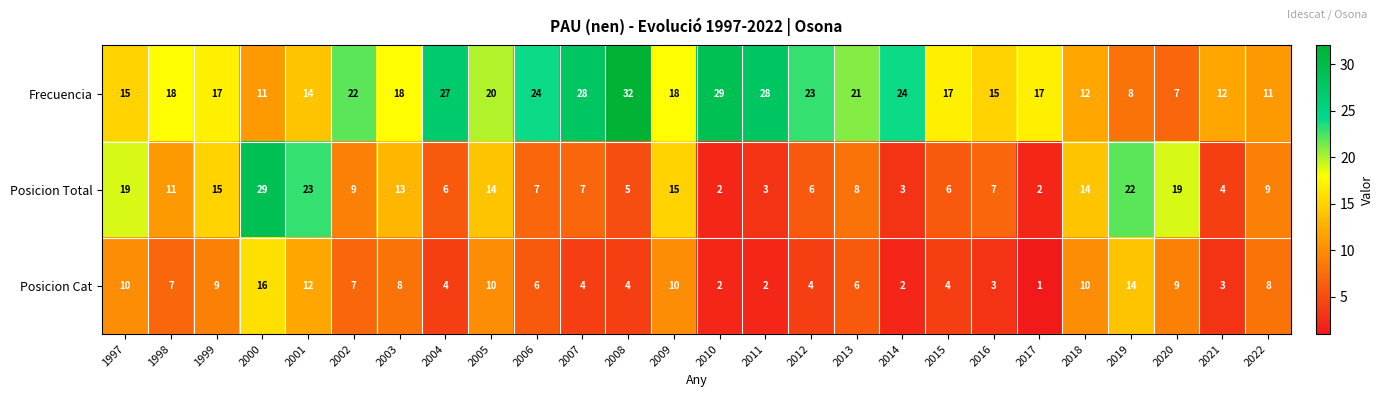

How many data points in Posicion Cat are less than 7?

13